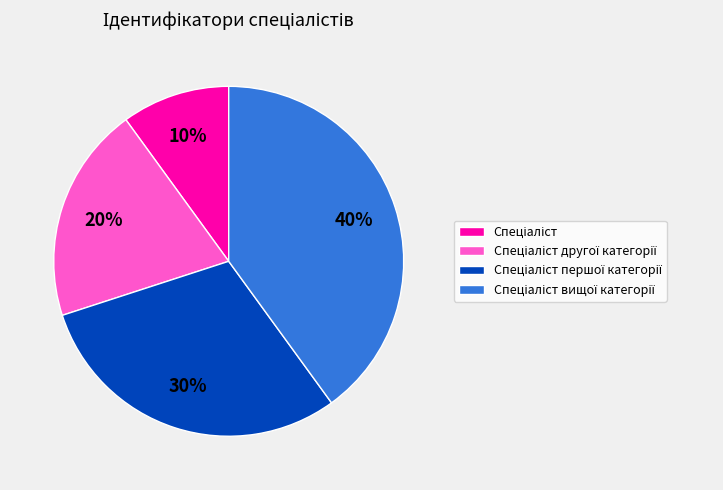

Is there any slice that represents more than half of the pie?

No